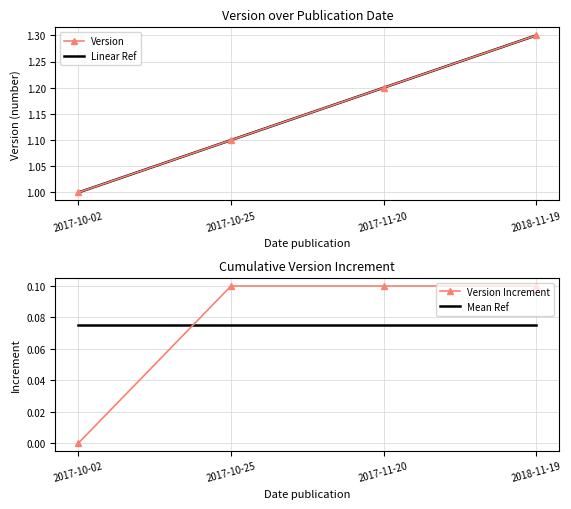

At which category does the chart reach its minimum across all series?

2017-10-02